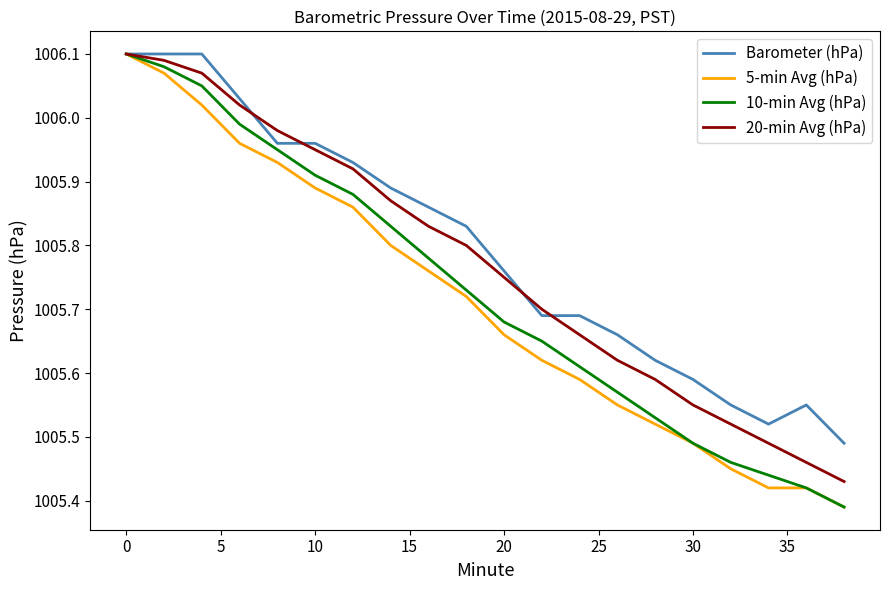

What are all the series names shown in the legend?

Barometer (hPa), 5-min Avg (hPa), 10-min Avg (hPa), 20-min Avg (hPa)